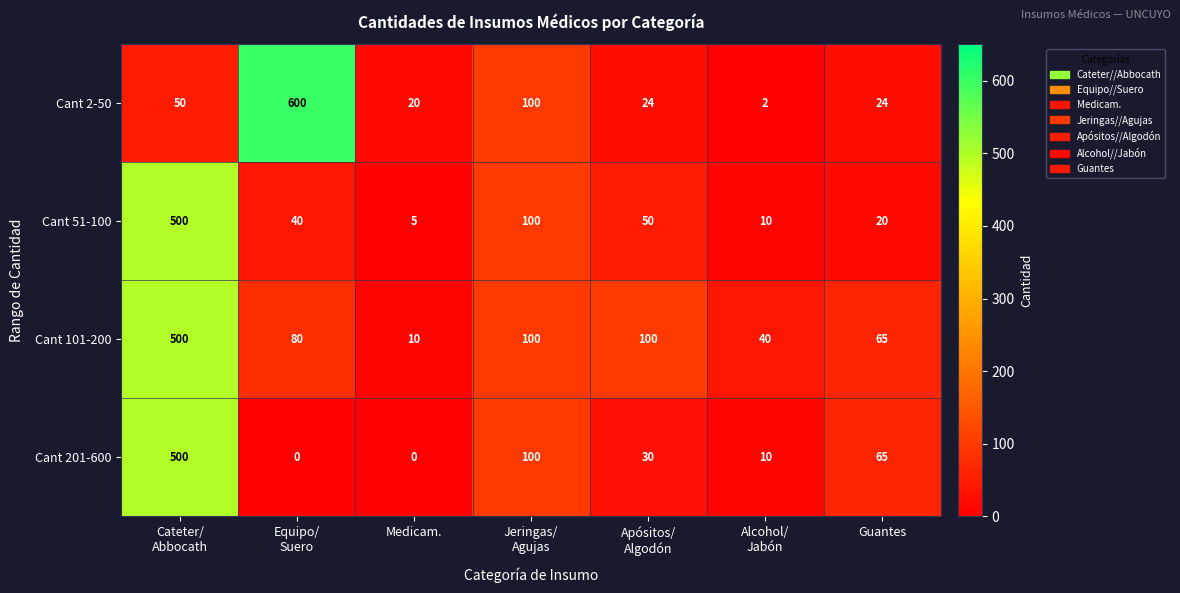

What is the difference between the highest and lowest values at Alcohol/
Jabón?

38